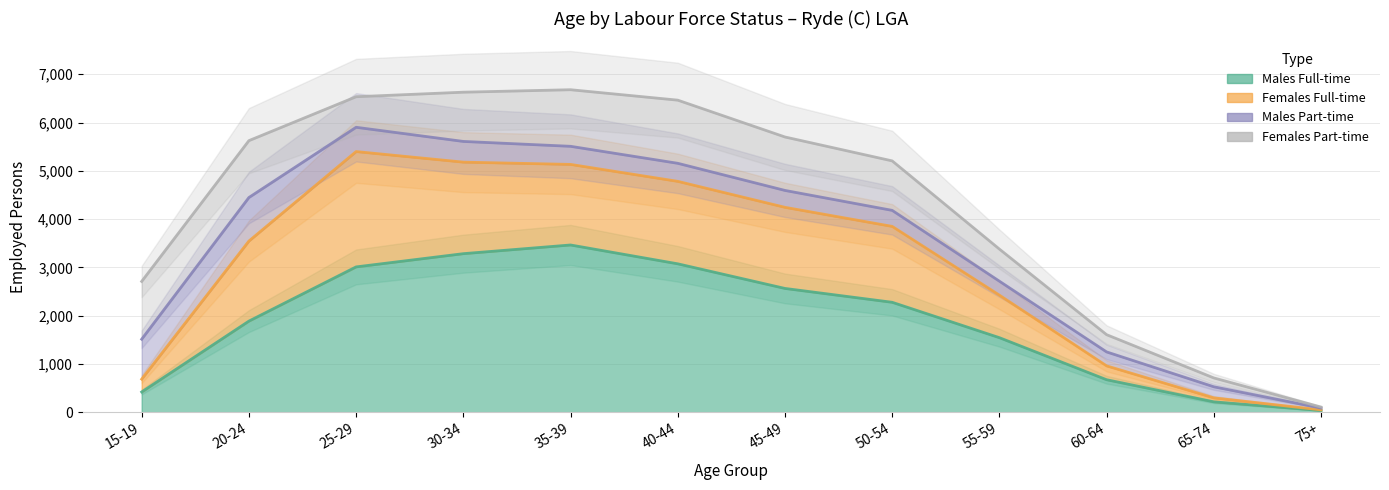

True or false: Males Full-time and Females Full-time intersect in this chart.

False